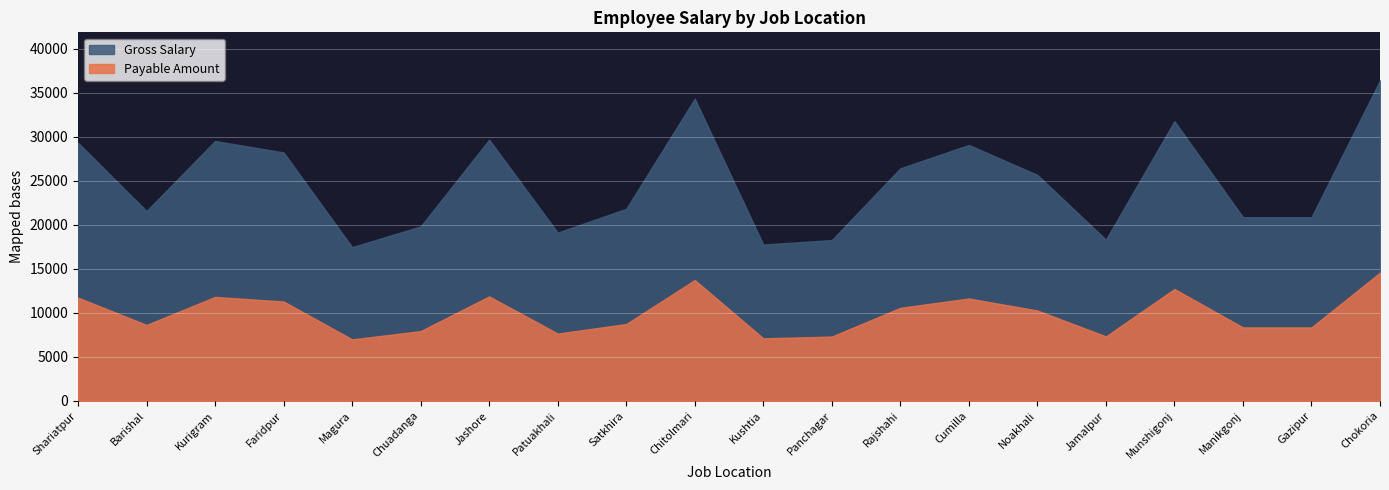

List the labels in order of Payable Amount value, largest first.

Chokoria, Chitolmari, Munshigonj, Jashore, Kurigram, Shariatpur, Cumilla, Faridpur, Rajshahi, Noakhali, Satkhira, Barishal, Manikgonj, Gazipur, Chuadanga, Patuakhali, Jamalpur, Panchagar, Kushtia, Magura